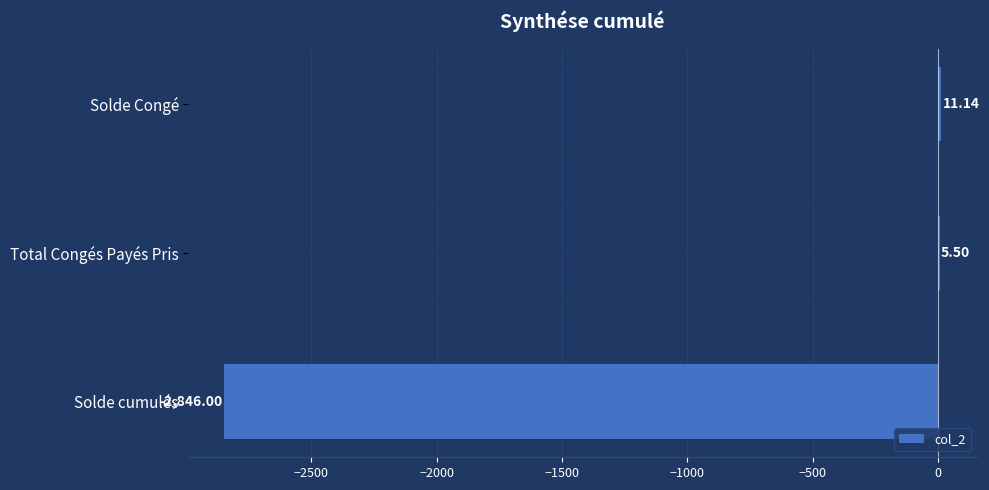

What is the sum of all values?

-2829.4